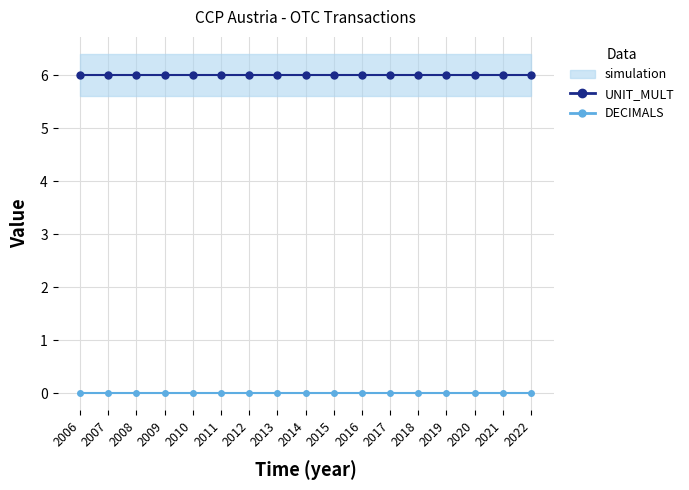

What is the value of the UNIT_MULT point at the 17th from the left?

6